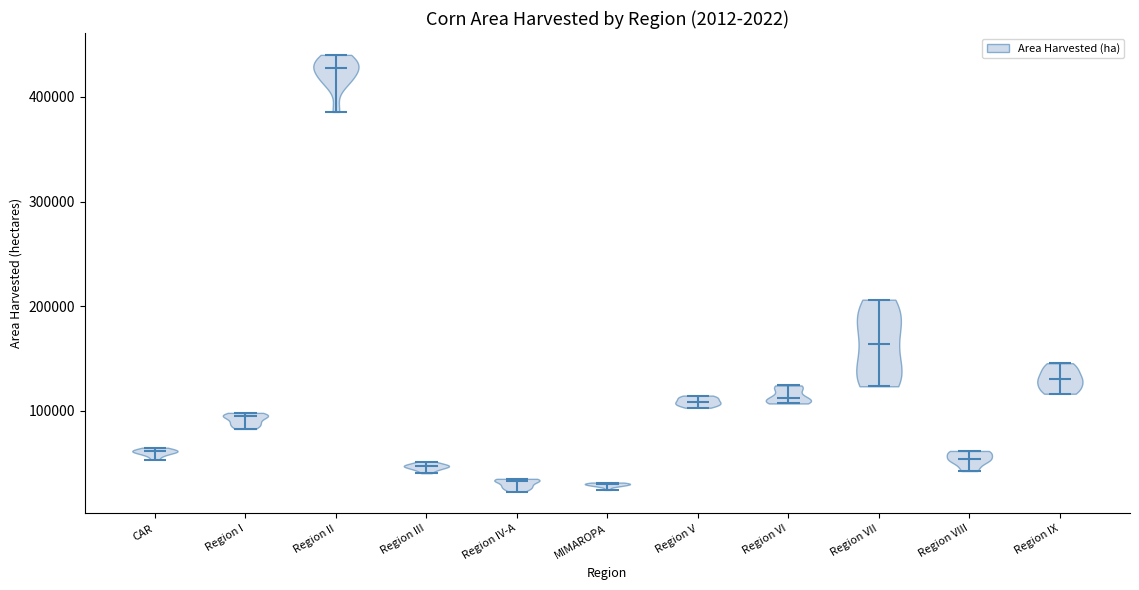

Reading left to right, read every violin against the y-axis: where its median line is, and the lowest and highest points it reaches. The values are not printed on the chart, so give them approximately, as read against the axis.

CAR: median line 60000, lowest point 50000, highest point 60000
Region I: median line 90000, lowest point 80000, highest point 100000
Region II: median line 430000, lowest point 390000, highest point 440000
Region III: median line 50000, lowest point 40000, highest point 50000
Region IV-A: median line 30000, lowest point 20000, highest point 40000
MIMAROPA: median line 30000, lowest point 20000, highest point 30000
Region V: median line 110000, lowest point 100000, highest point 110000
Region VI: median line 110000, lowest point 110000, highest point 120000
Region VII: median line 160000, lowest point 120000, highest point 210000
Region VIII: median line 50000, lowest point 40000, highest point 60000
Region IX: median line 130000, lowest point 120000, highest point 150000